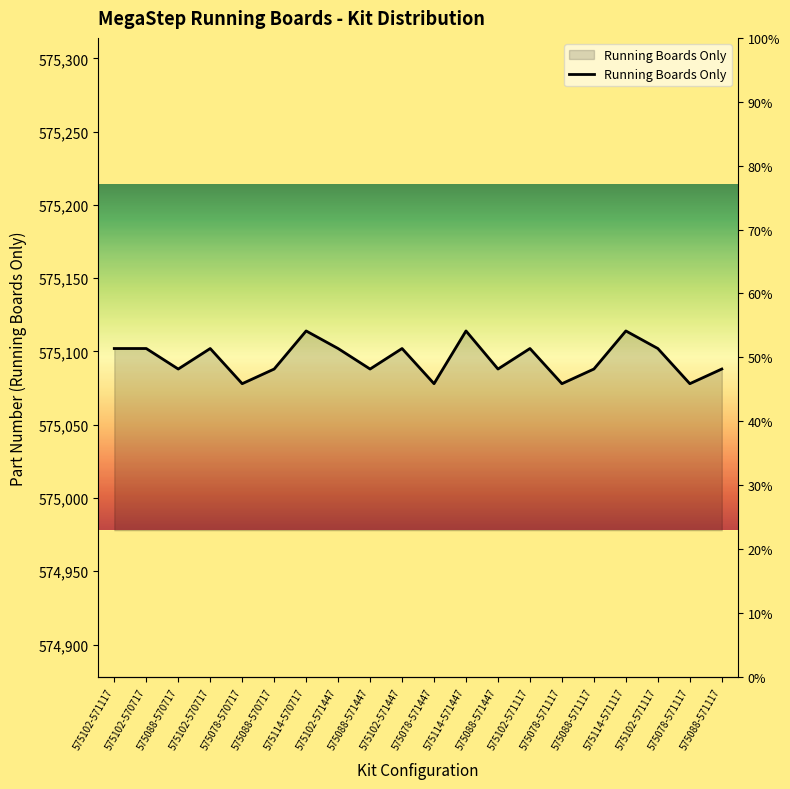

What is the sum of the values at 575102-571117 and 575102-571117?

1150204